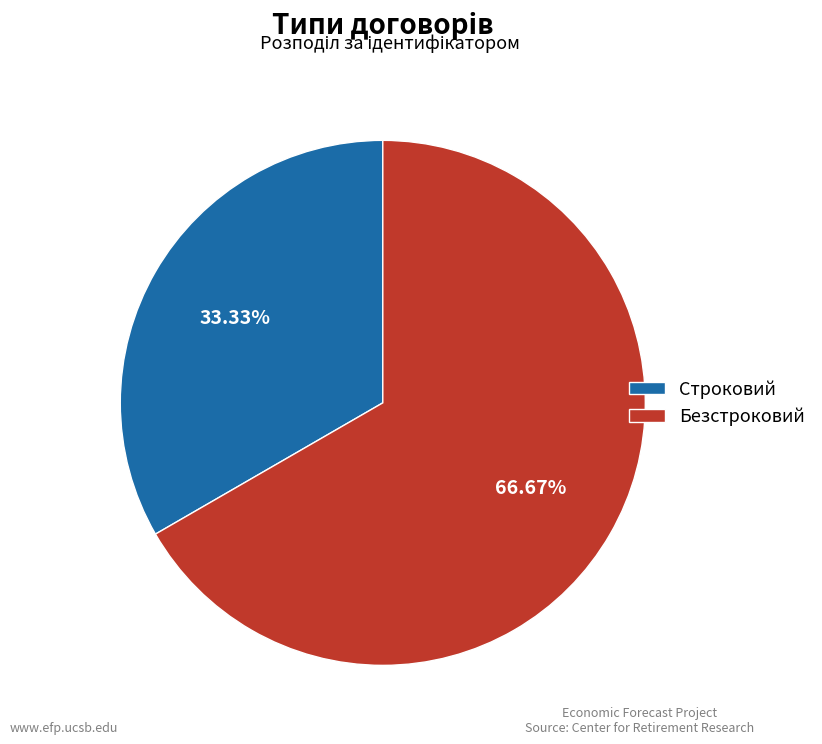

What percentage is NOT represented by Безстроковий?

33.3%